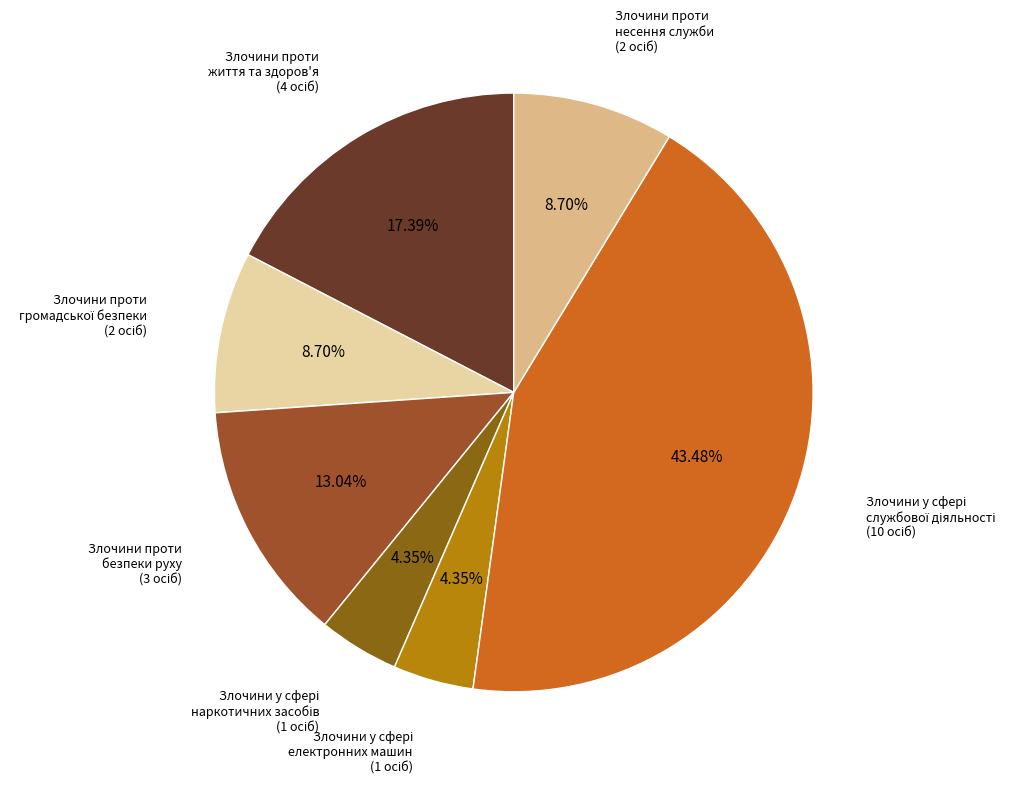

Does any single category account for the majority?

No